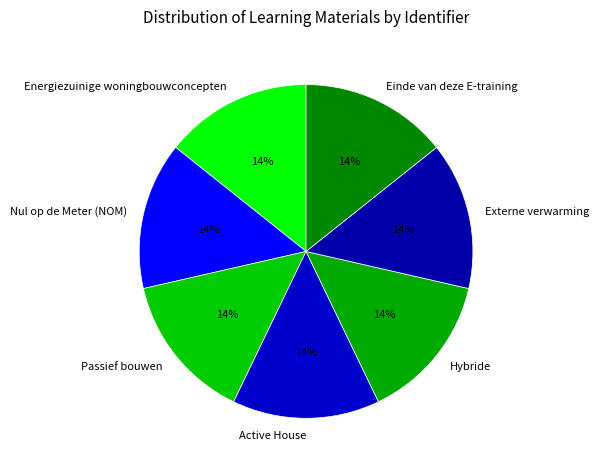

To the nearest percent, what percentage of the pie is Energiezuinige woningbouwconcepten?

14%